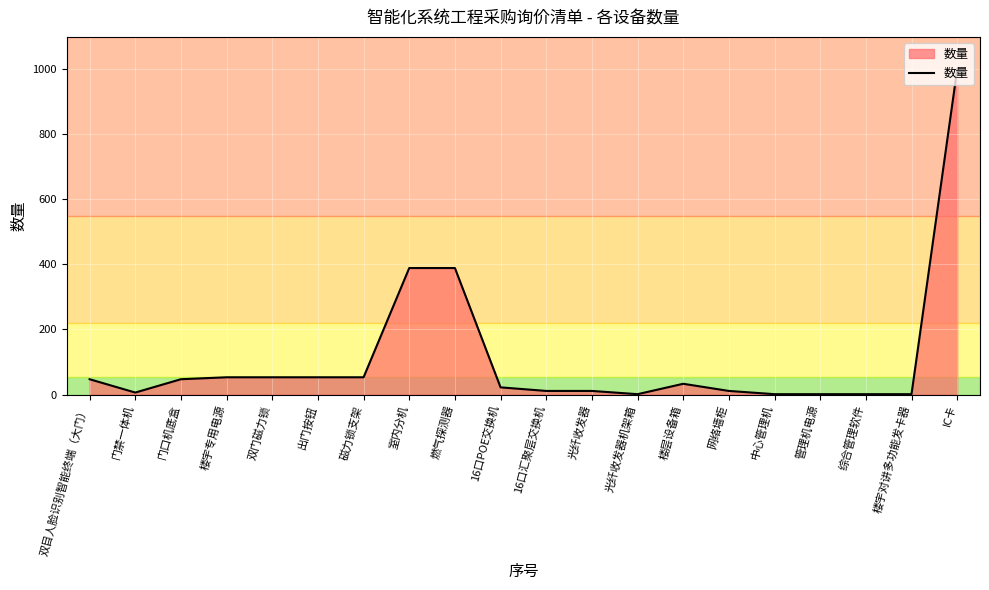

Reading right to left, transcribe all the data shown in this chart.

IC卡=1000	楼宇对讲多功能发卡器=1	综合管理软件=1	管理机电源=1	中心管理机=1	网络墙柜=11	楼层设备箱=33	光纤收发器机架箱=1	光纤收发器=11	16口汇聚层交换机=11	16口POE交换机=22	燃气探测器=389	室内分机=389	磁力锁支架=53	出门按钮=53	双门磁力锁=53	楼宇专用电源=53	门口机底盒=47	门禁一体机=6	双目人脸识别智能终端（大门）=47